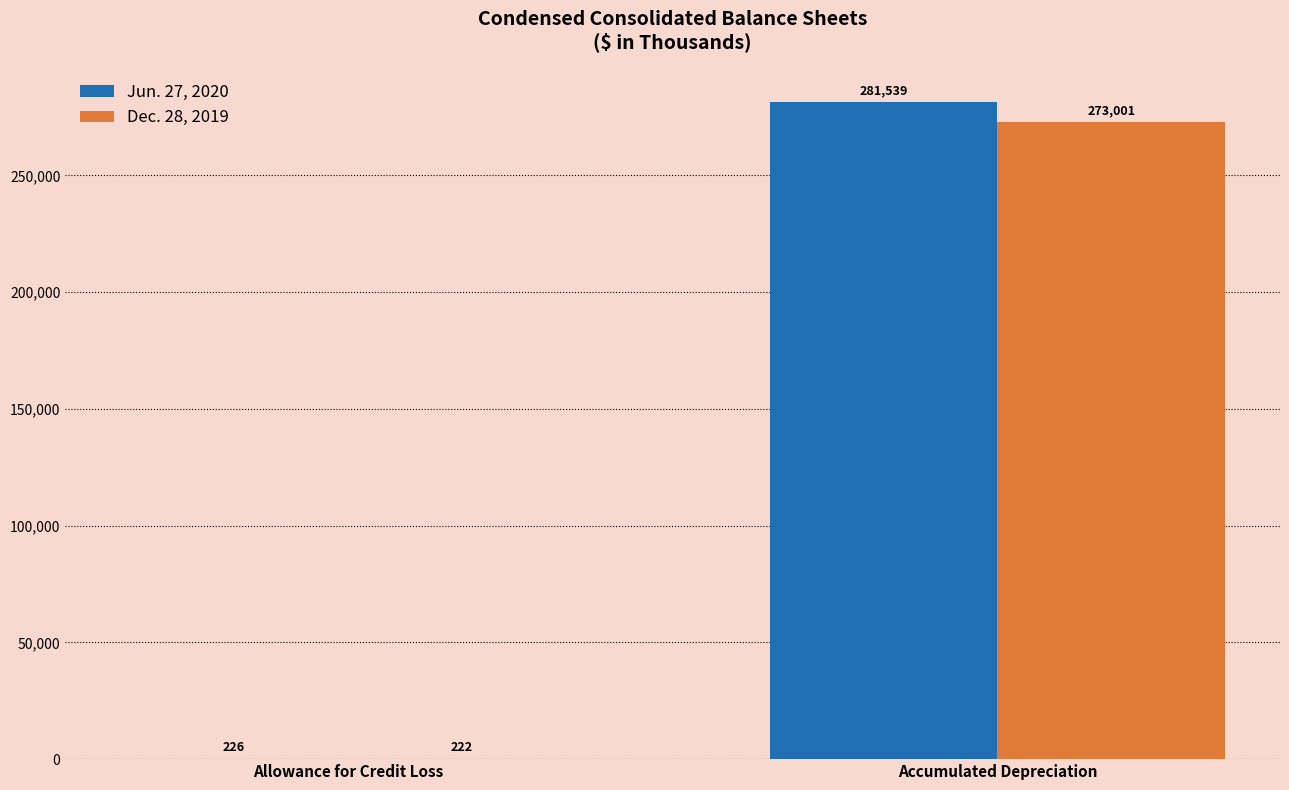

What is the total value across all series at Accumulated Depreciation?

554540